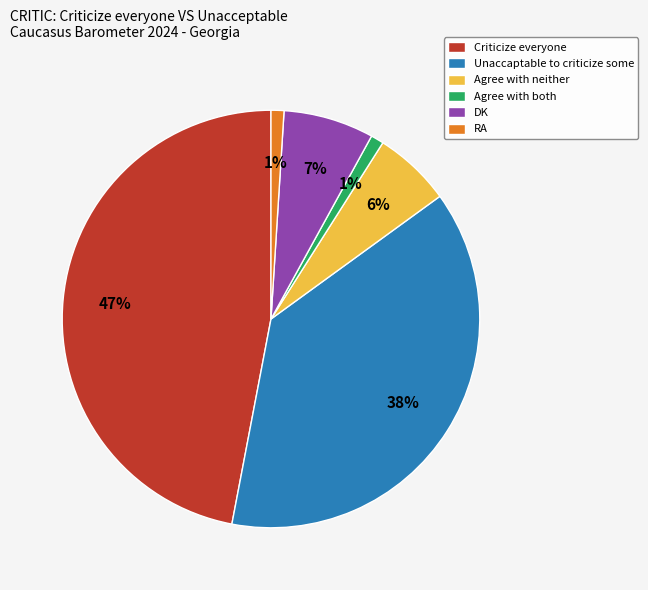

What percentage is the Agree with neither slice, to the nearest percent?

6%